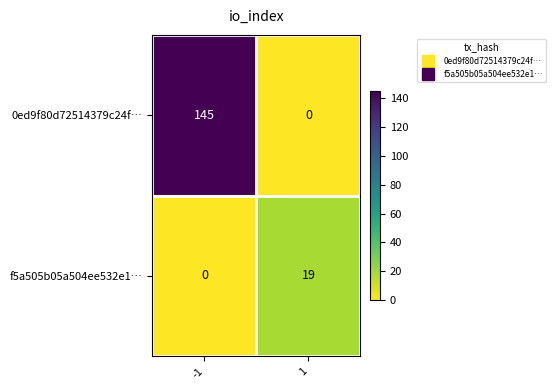

What value does the f5a505b05a504ee532e1… series have at 1, to the nearest 10?

20